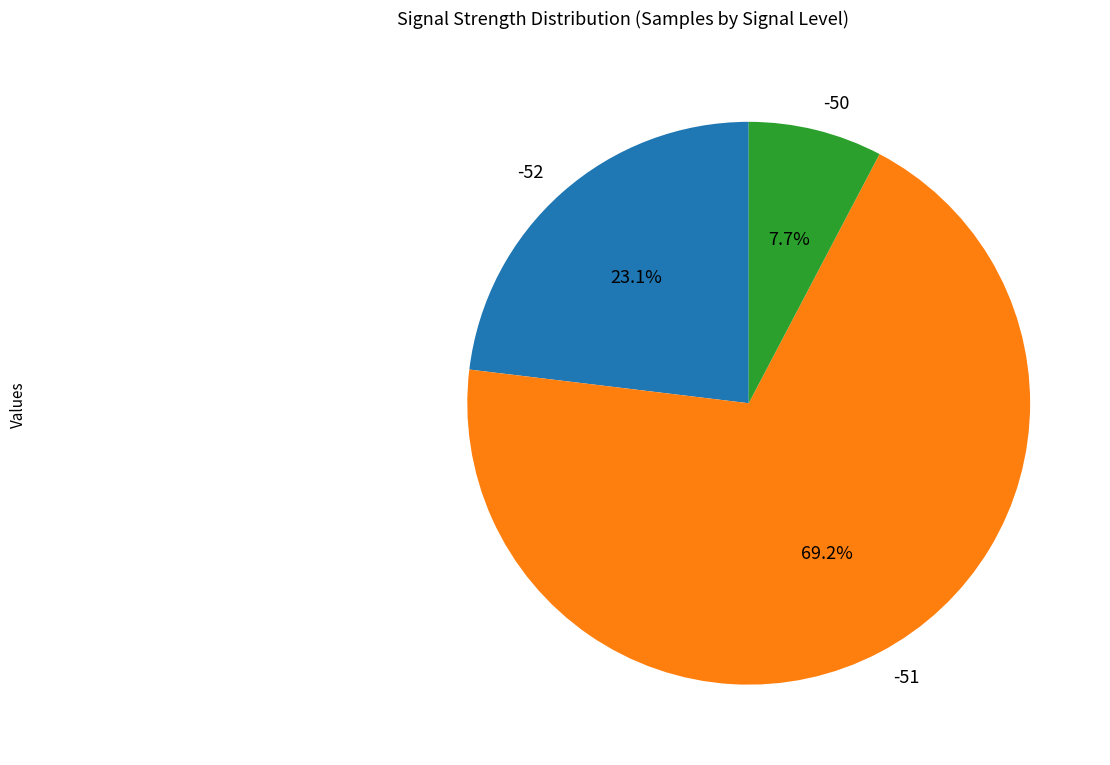

To the nearest percent, what portion does -51 represent?

69%